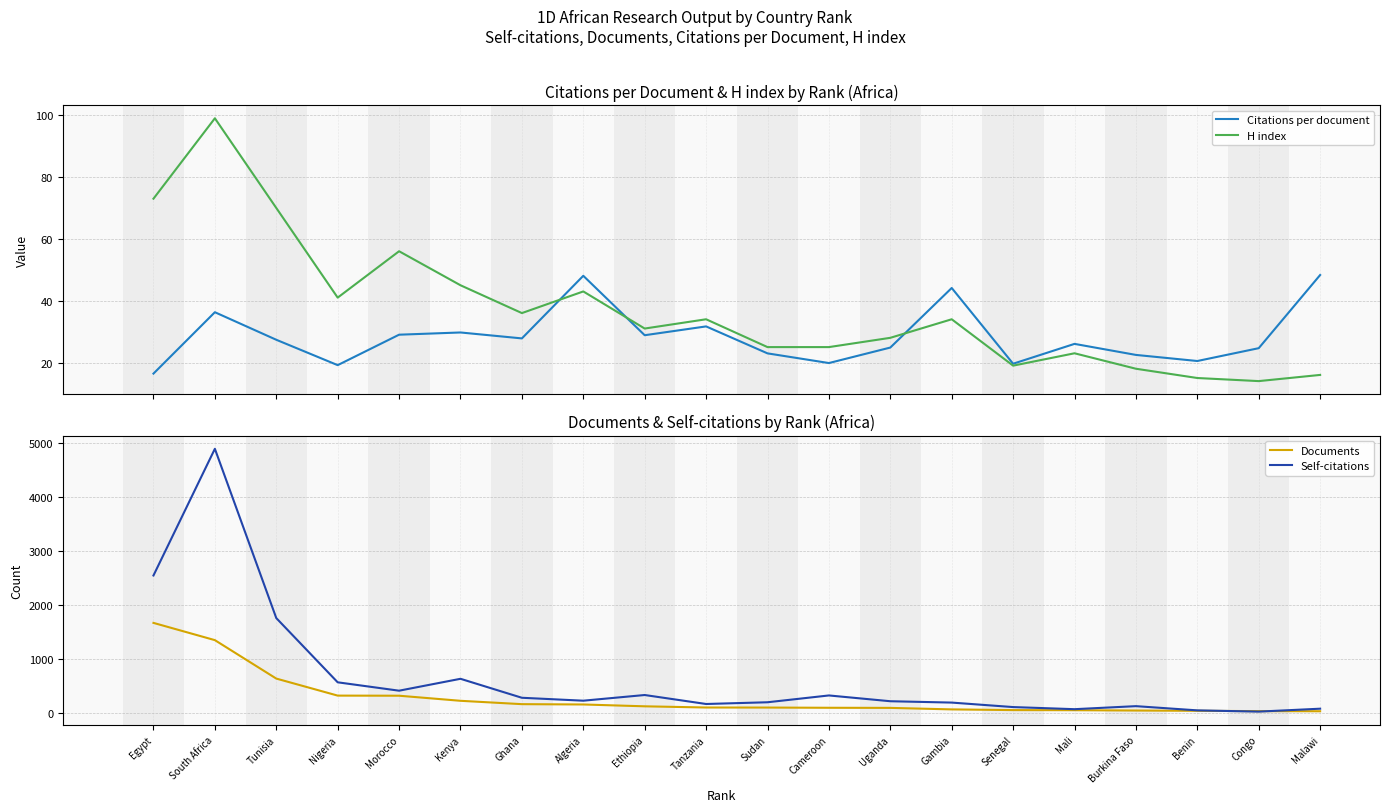

Which series has the largest range (max minus min)?

Self-citations